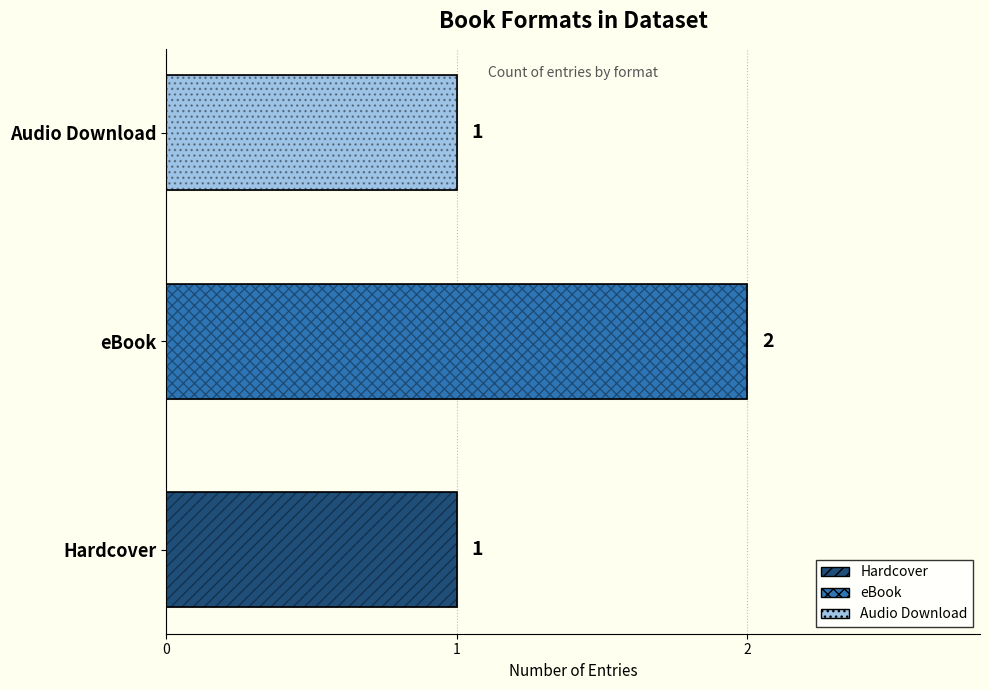

What is the sum of the values at 1 and 0?

3